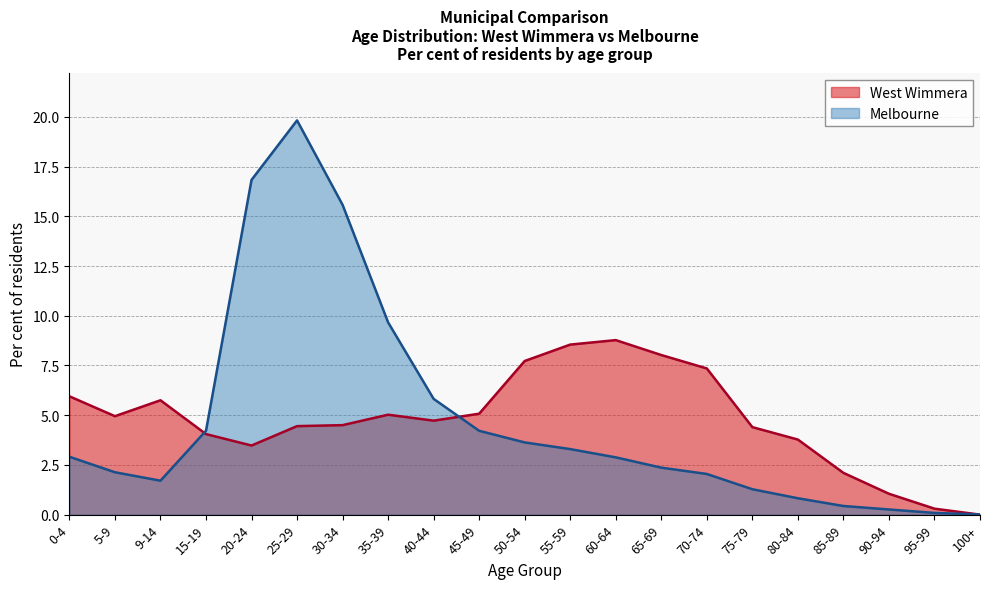

The value of Melbourne at 15-19 is 4.2. True or false?

True